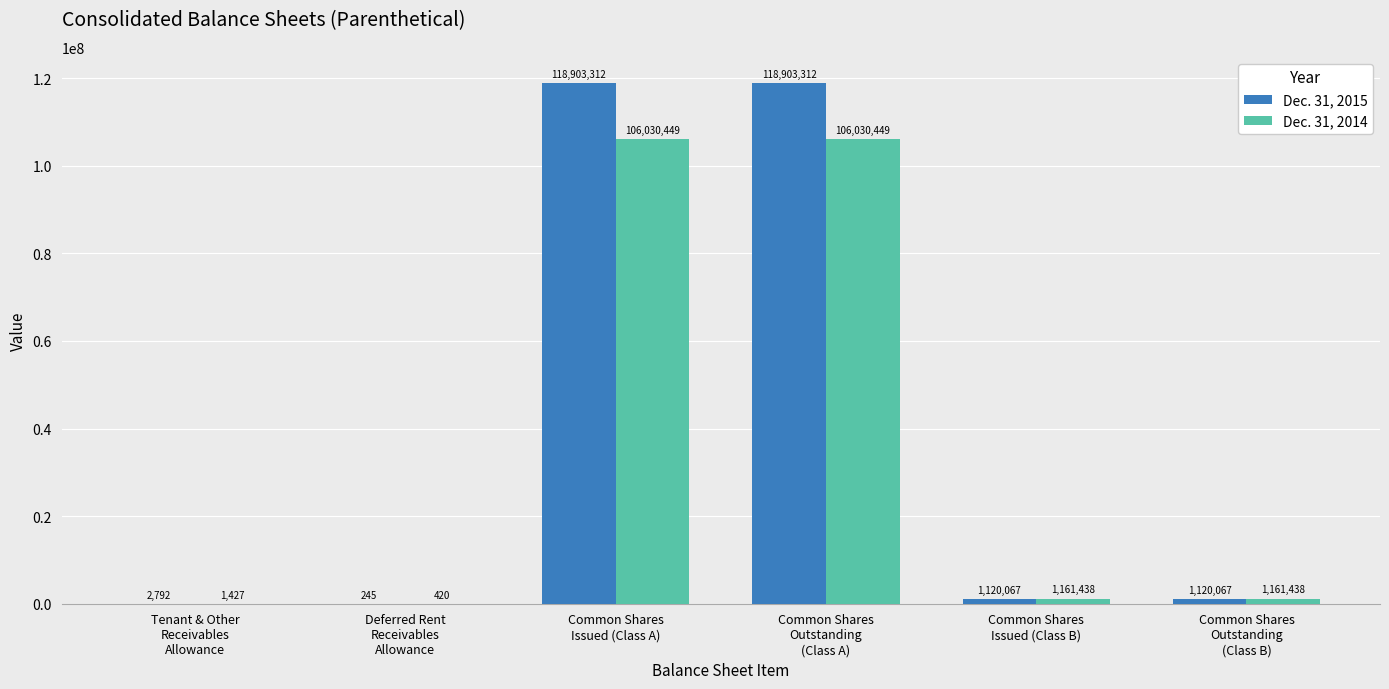

How many groups of bars are there?

6